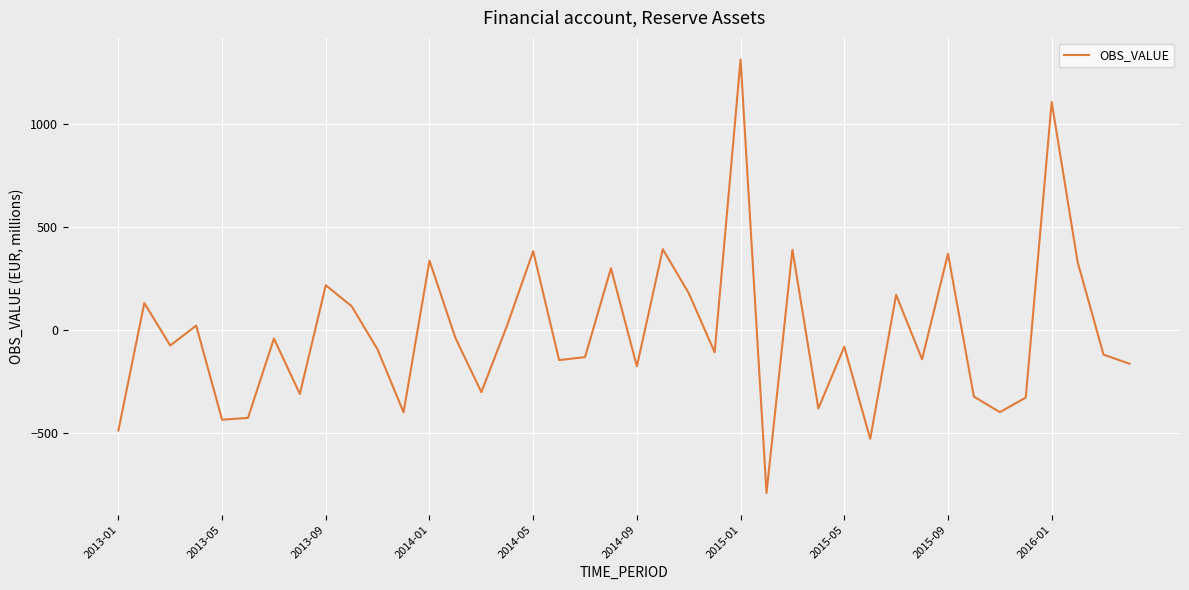

What is the maximum value shown in the chart?

1310.9